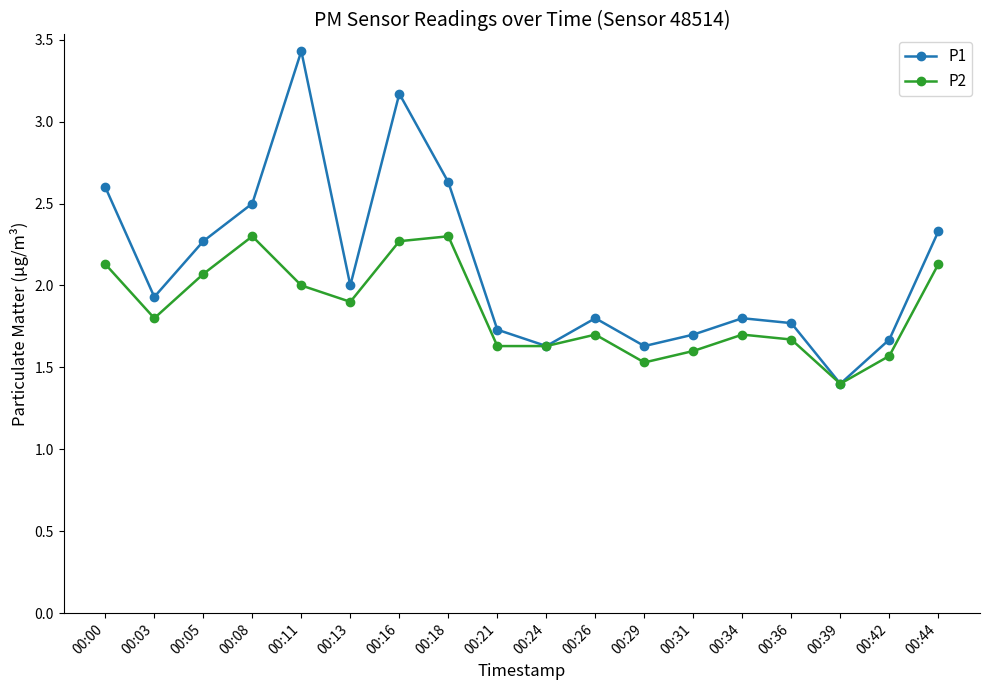

Reading left to right, list all the values displayed in this chart.

P1: 00:00=2.6	00:03=1.9	00:05=2.3	00:08=2.5	00:11=3.4	00:13=2.0	00:16=3.2	00:18=2.6	00:21=1.7	00:24=1.6	00:26=1.8	00:29=1.6	00:31=1.7	00:34=1.8	00:36=1.8	00:39=1.4	00:42=1.7	00:44=2.3
P2: 00:00=2.1	00:03=1.8	00:05=2.1	00:08=2.3	00:11=2.0	00:13=1.9	00:16=2.3	00:18=2.3	00:21=1.6	00:24=1.6	00:26=1.7	00:29=1.5	00:31=1.6	00:34=1.7	00:36=1.7	00:39=1.4	00:42=1.6	00:44=2.1